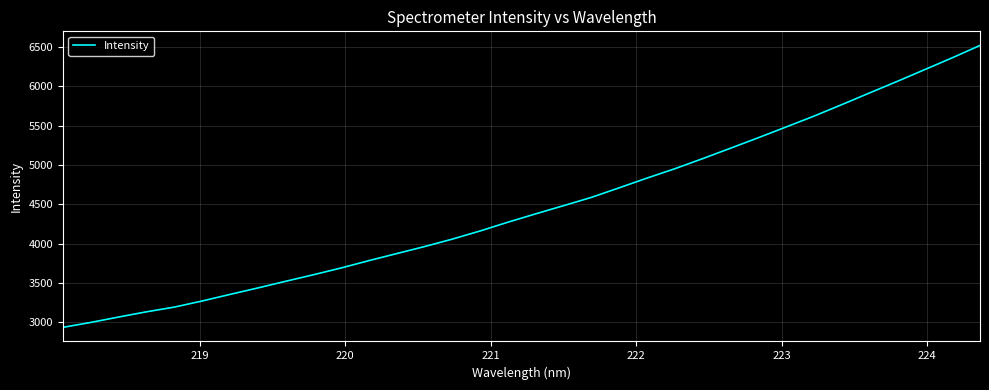

What is the maximum value shown in the chart?

6516.9